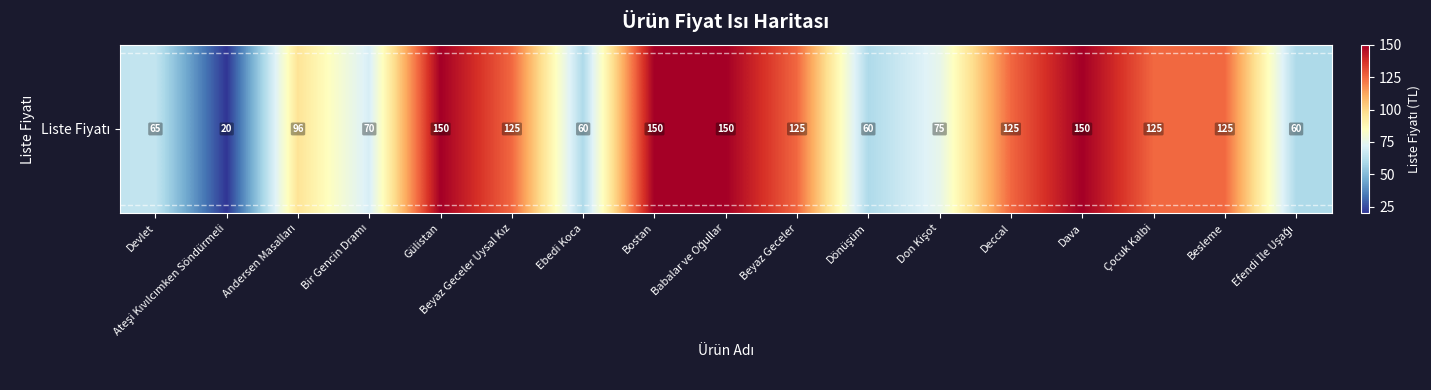

List the labels in order of value, smallest first.

Ateşi Kıvılcımken Söndürmeli, Ebedi Koca, Dönüşüm, Efendi İle Uşağı, Devlet, Bir Gencin Dramı, Don Kişot, Andersen Masalları, Beyaz Geceler Uysal Kız, Beyaz Geceler, Deccal, Çocuk Kalbi, Besleme, Gülistan, Bostan, Babalar ve Oğullar, Dava